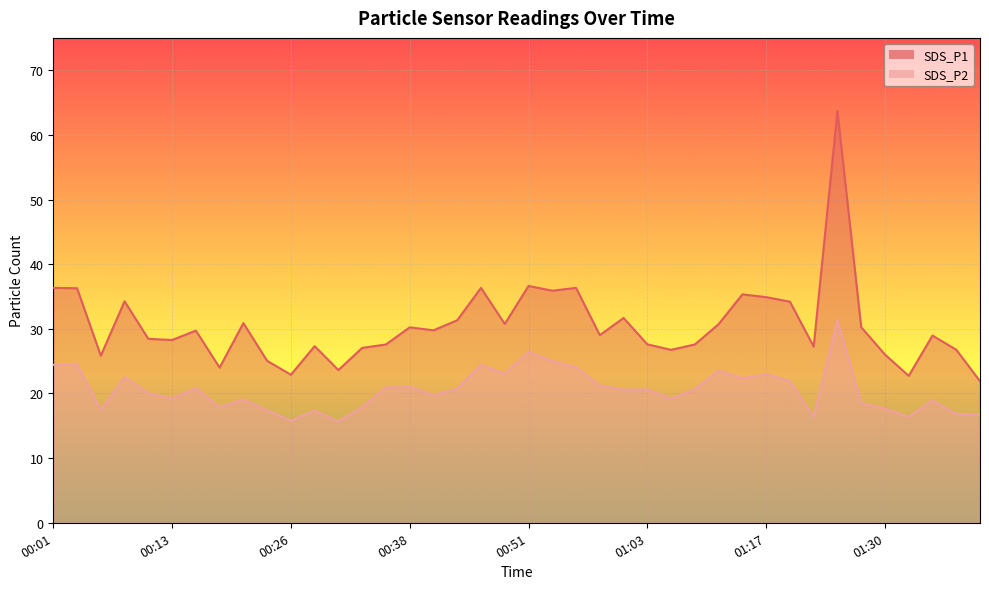

Where is the first local maximum for SDS_P2?

00:04